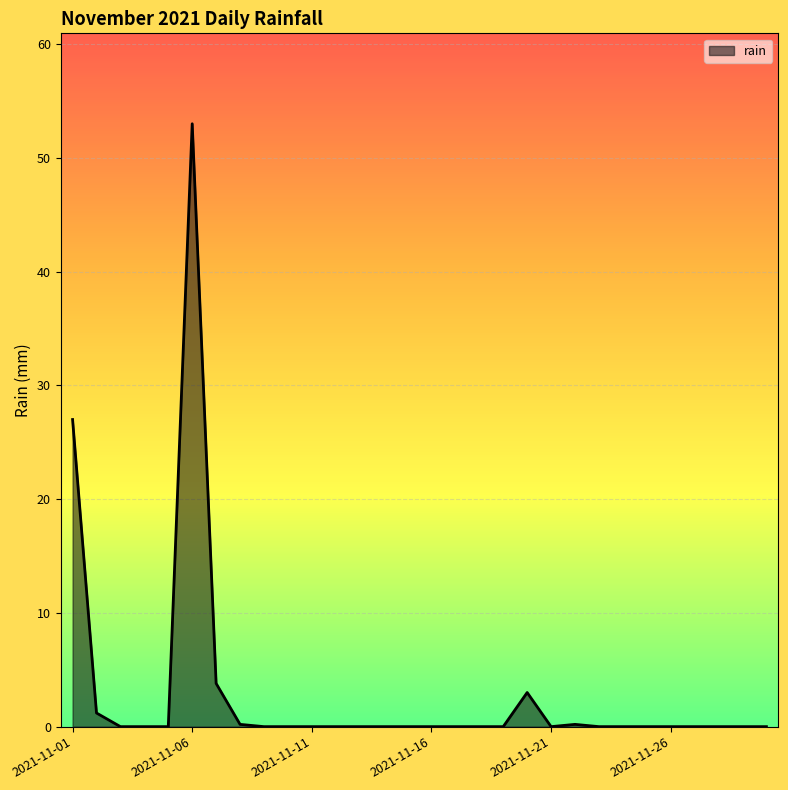

What is the maximum value shown in the chart?

53.0